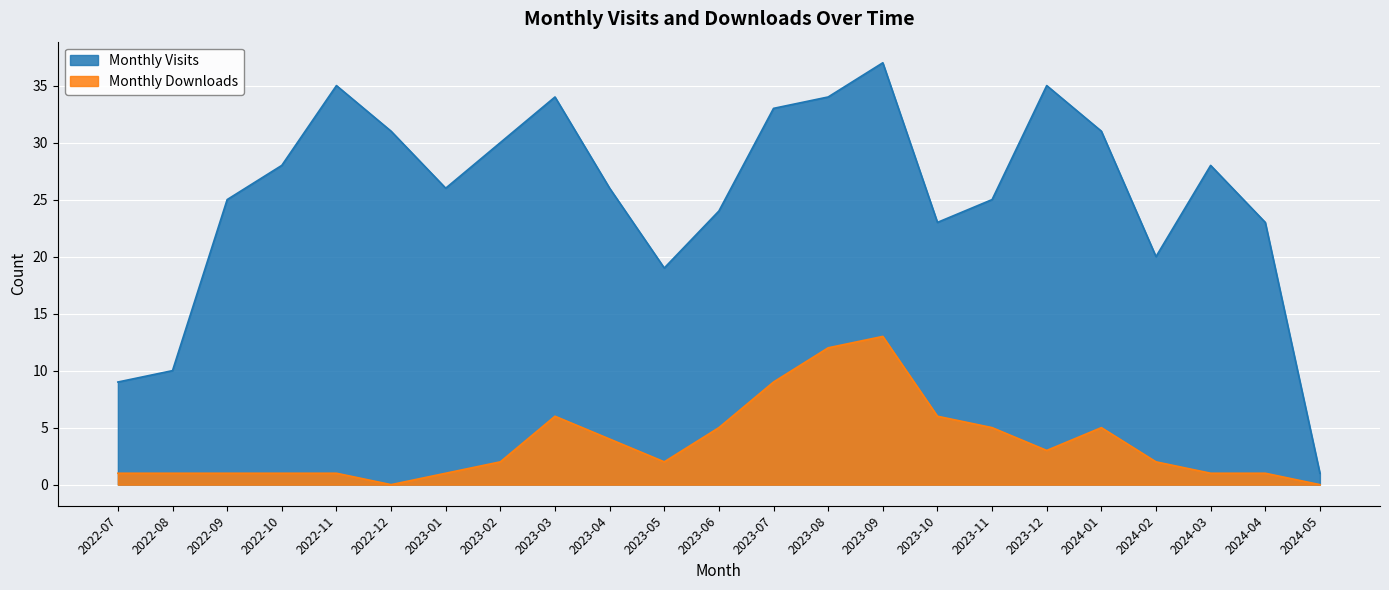

What is the maximum value shown in the chart?

37